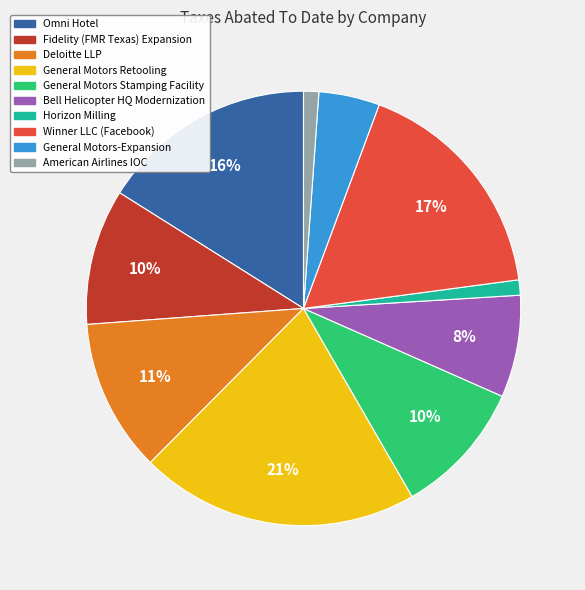

Do General Motors Retooling and General Motors-Expansion together represent more than half of the pie?

No